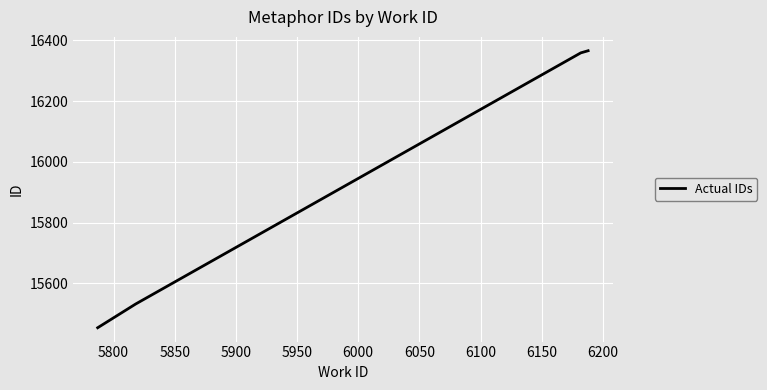

What is the sum of all values?

79577